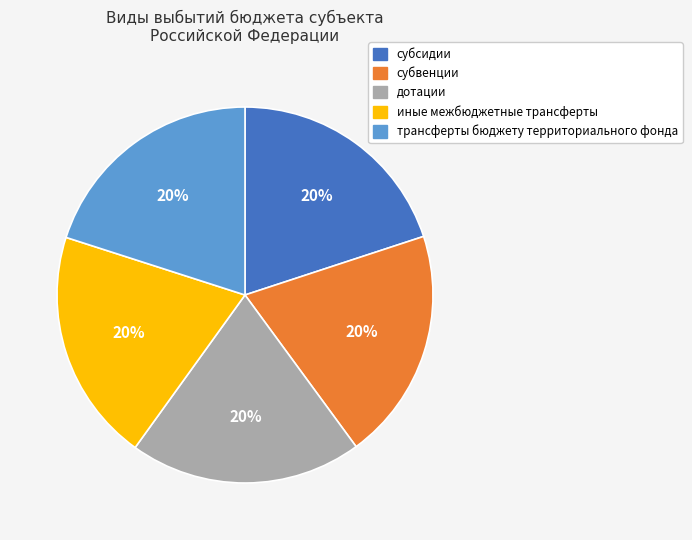

To the nearest percent, what percentage of the pie is трансферты бюджету территориального фонда?

20%